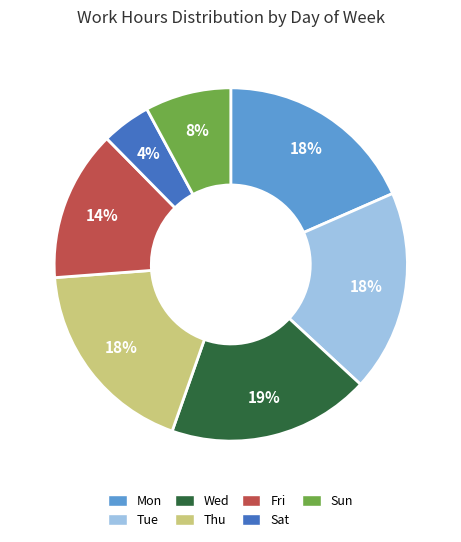

True or false: Wed accounts for 24% of the total.

False